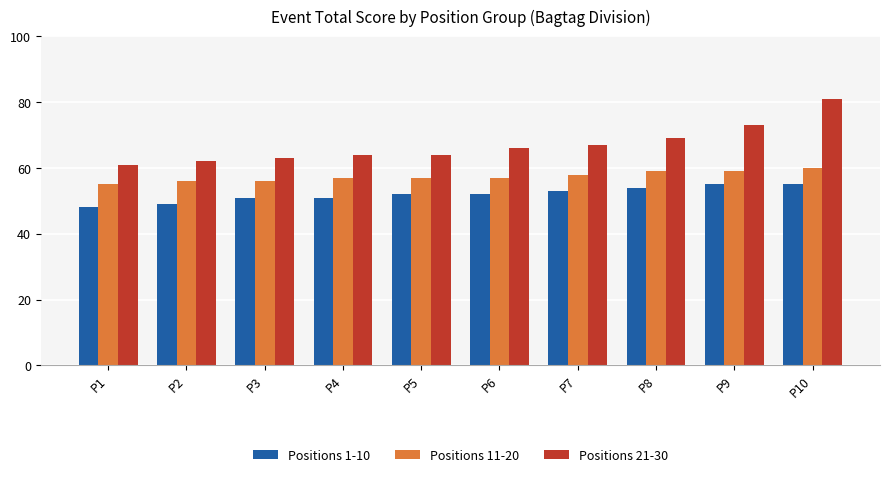

Reading left to right, what are all the values shown in this chart?

Positions 1-10: P1=48	P2=49	P3=51	P4=51	P5=52	P6=52	P7=53	P8=54	P9=55	P10=55
Positions 11-20: P1=55	P2=56	P3=56	P4=57	P5=57	P6=57	P7=58	P8=59	P9=59	P10=60
Positions 21-30: P1=61	P2=62	P3=63	P4=64	P5=64	P6=66	P7=67	P8=69	P9=73	P10=81